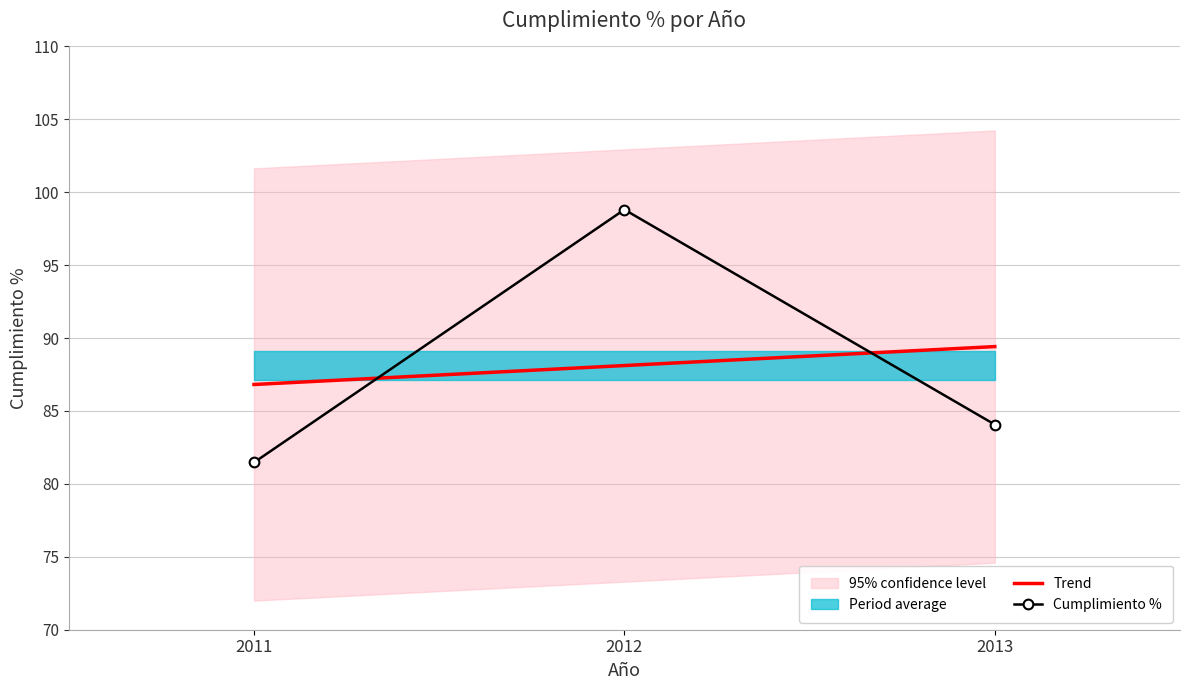

List the labels in order of Cumplimiento % value, largest first.

2012, 2013, 2011